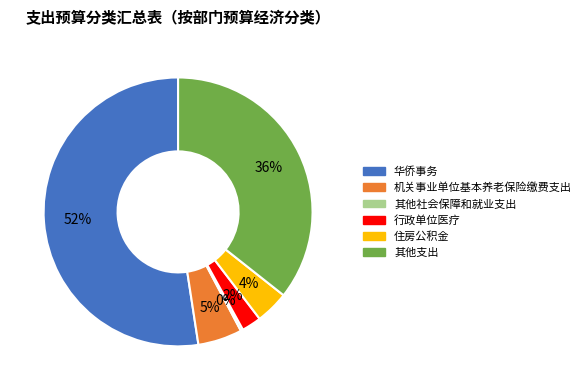

To the nearest percent, what percentage of the pie is 行政单位医疗?

2%